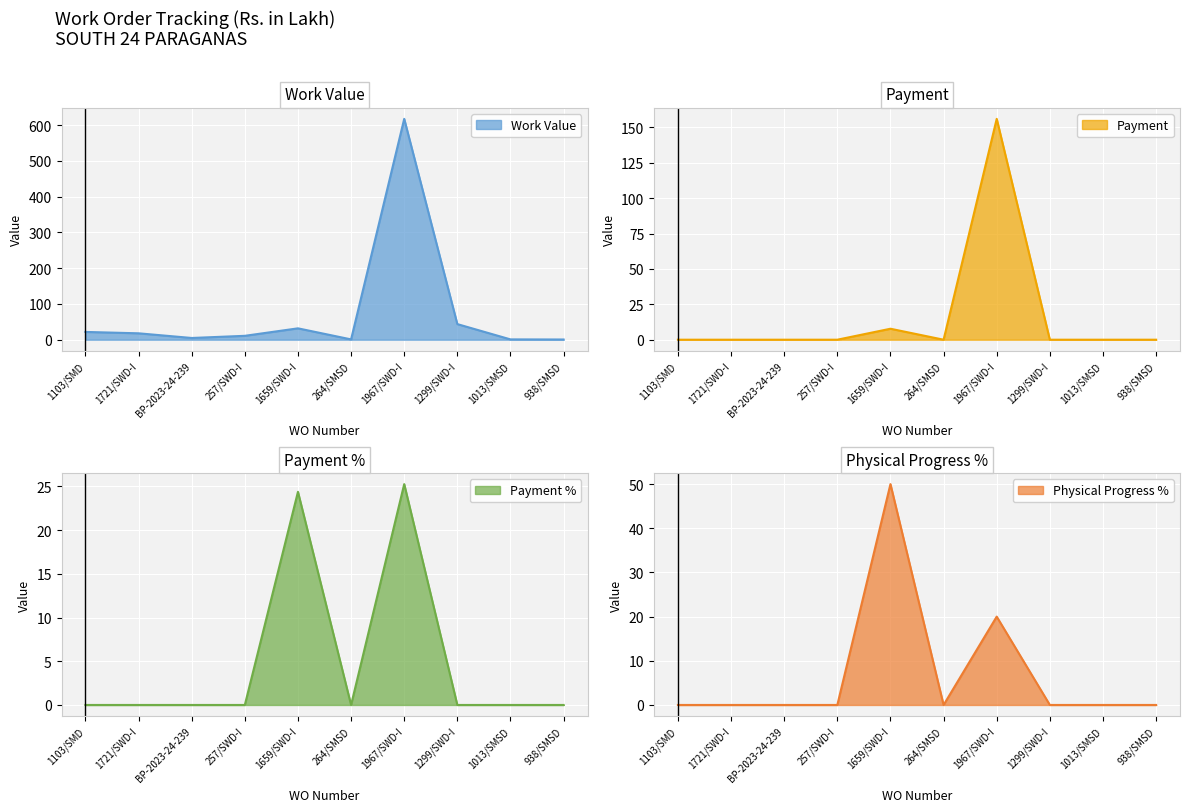

What is the sum of all Physical Progress % values?

70